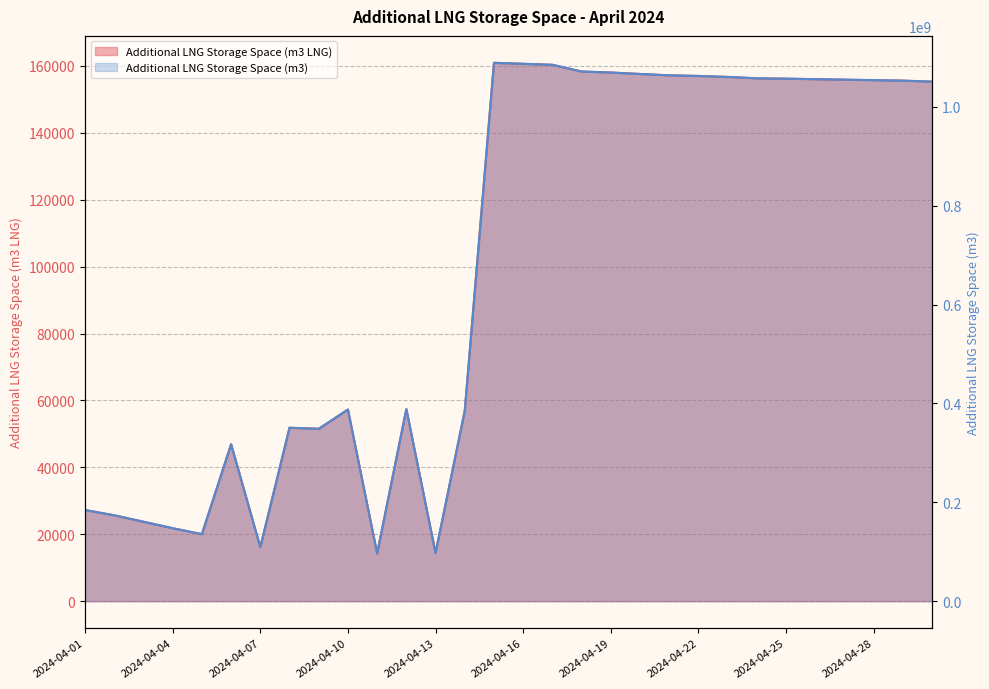

What is the maximum value shown in the chart?

1089328821